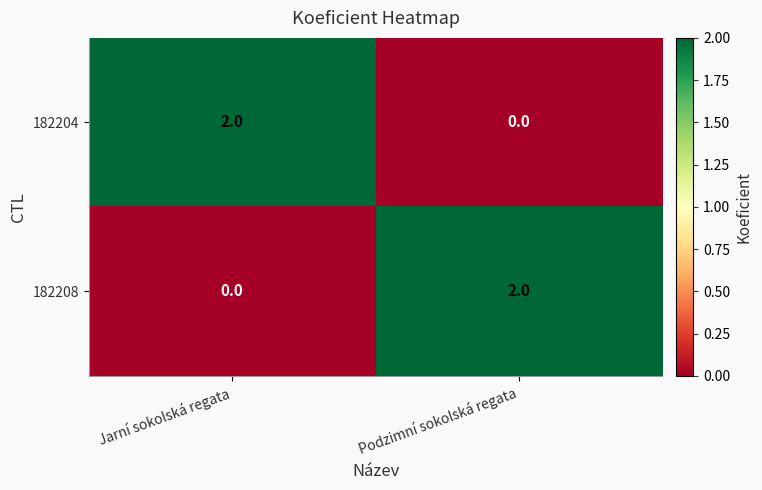

Where is 182208 nearest to the value 1?

Jarní sokolská regata